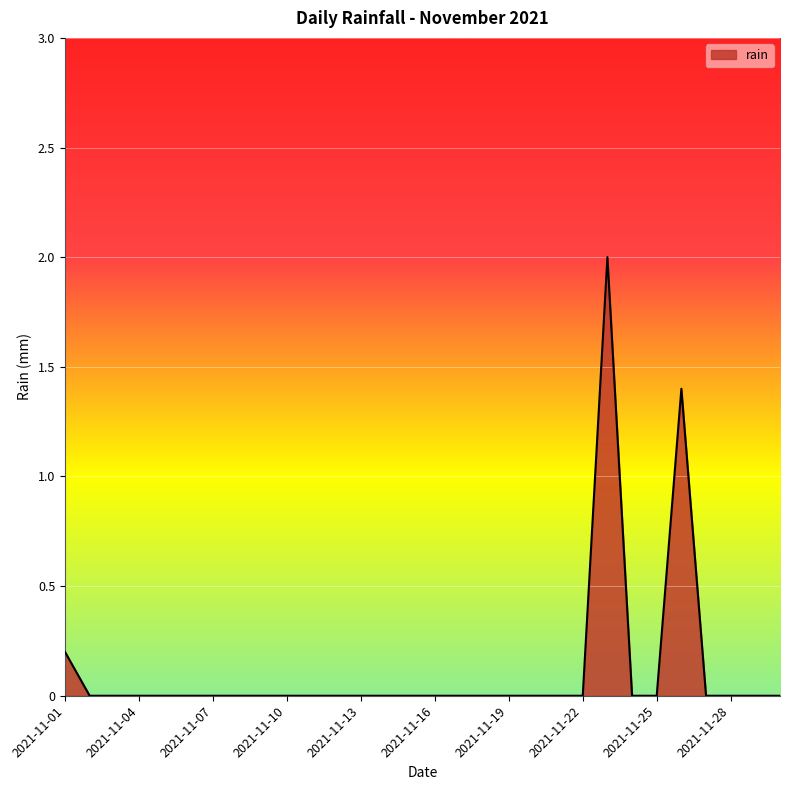

What is the difference between the maximum and minimum values?

2.0